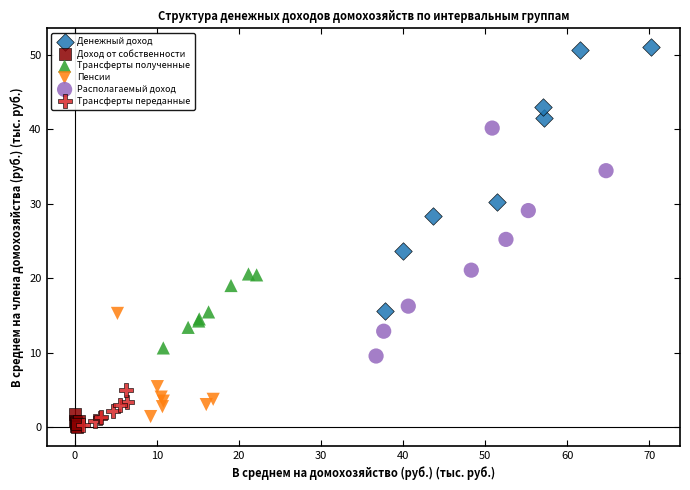

Which series has the widest spread of Y values?

Денежный доход